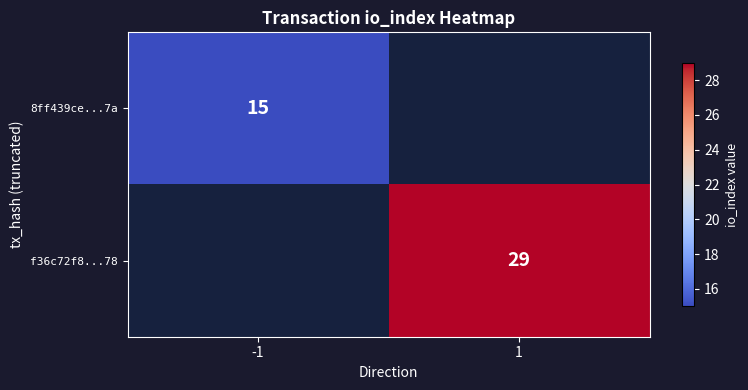

How many distinct data groups are displayed?

2